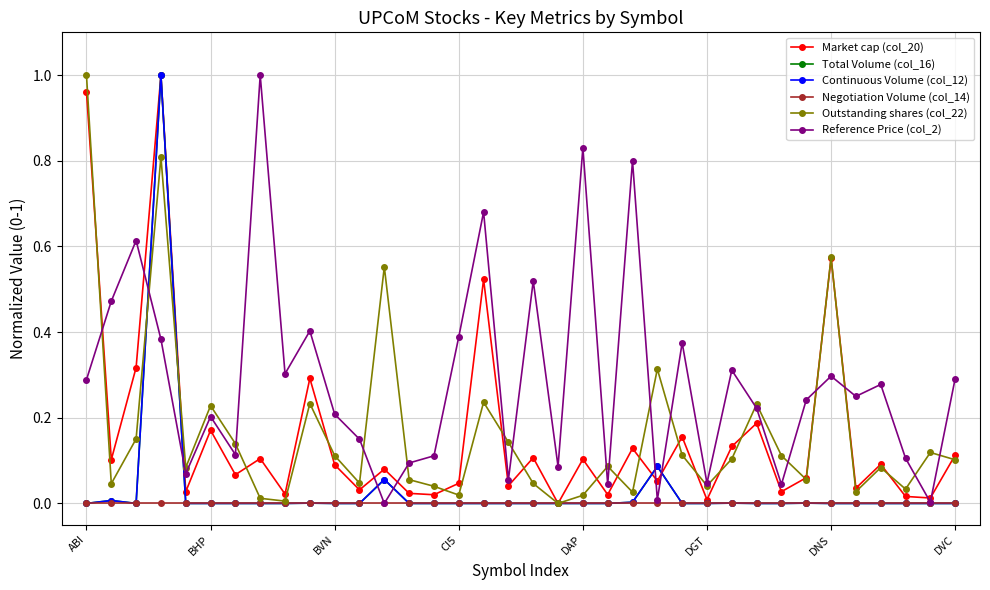

What is the label of the 35th point from the left?

34